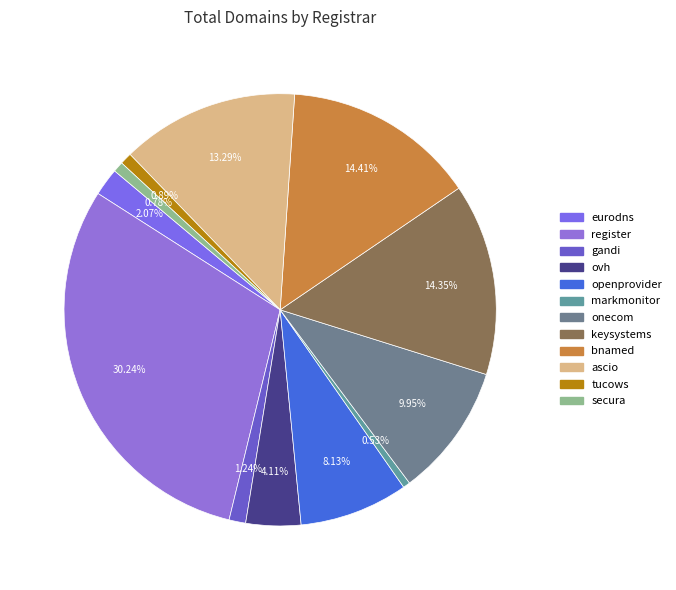

Is there any slice that represents more than half of the pie?

No